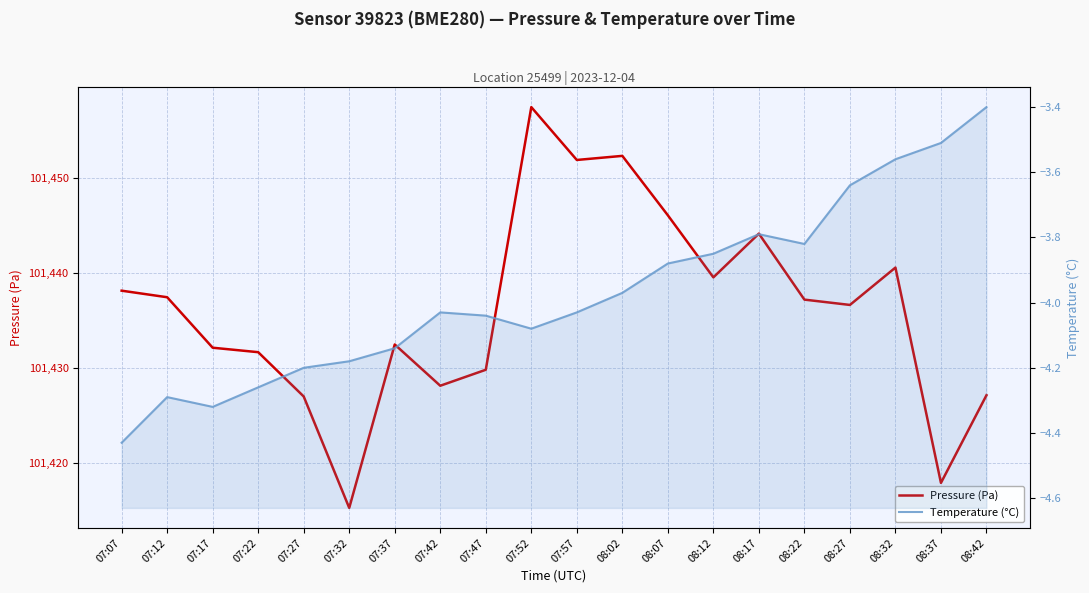

At 08:07, list the series in order from smallest to largest.

Temperature (°C), Pressure (Pa)